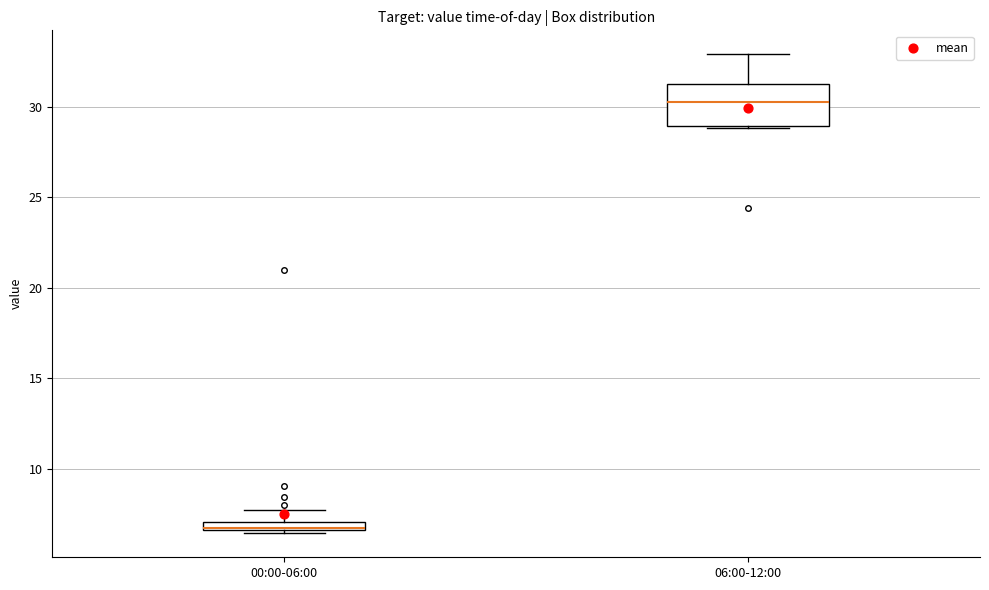

Comparing the boxes themselves (not the whiskers), which one is the tallest?

06:00-12:00